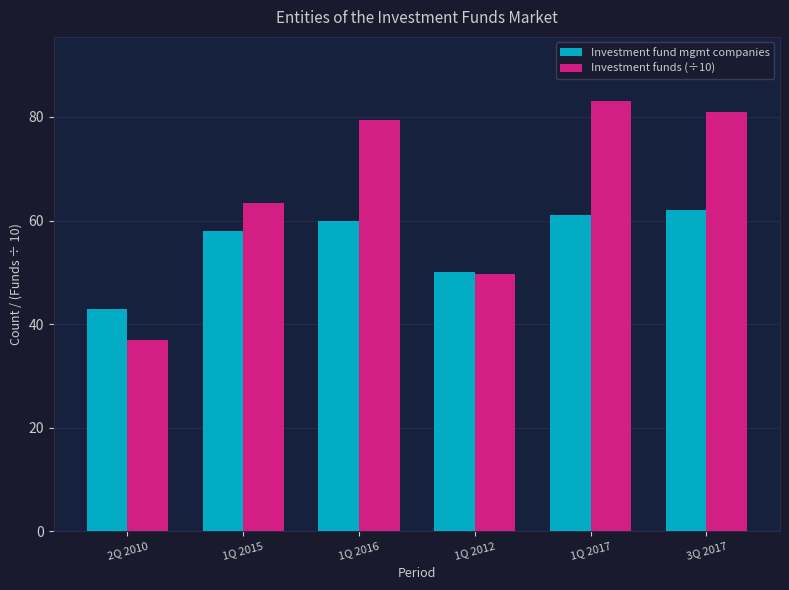

What is the value of the Investment funds (÷10) bar at the 2nd from the left?

63.3